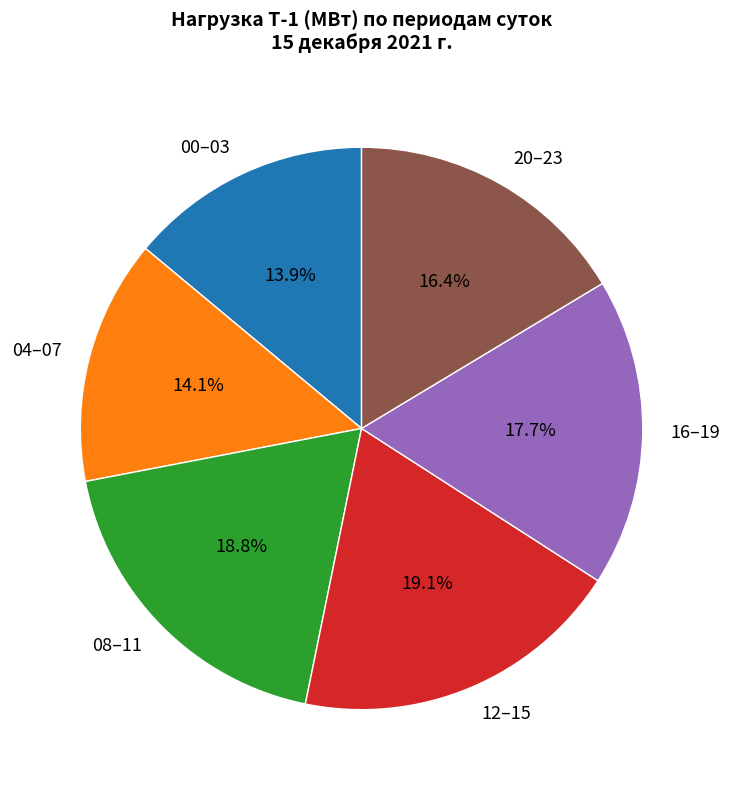

Does any single category account for the majority?

No